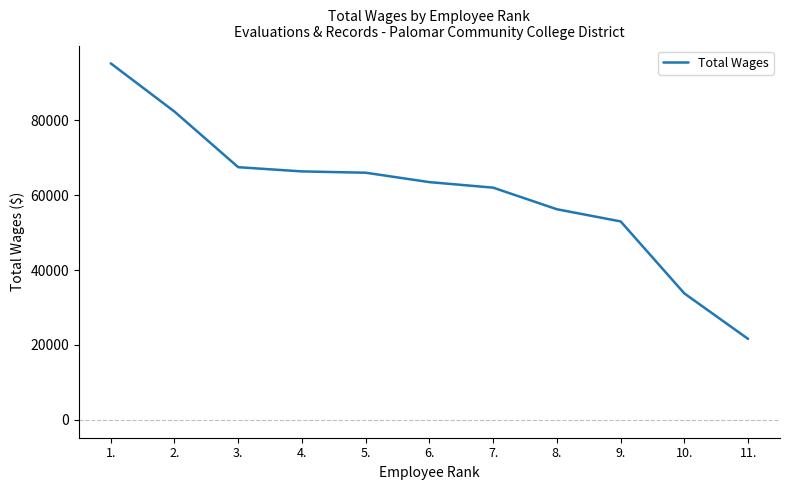

Between 6. and 3., which is larger?

3.